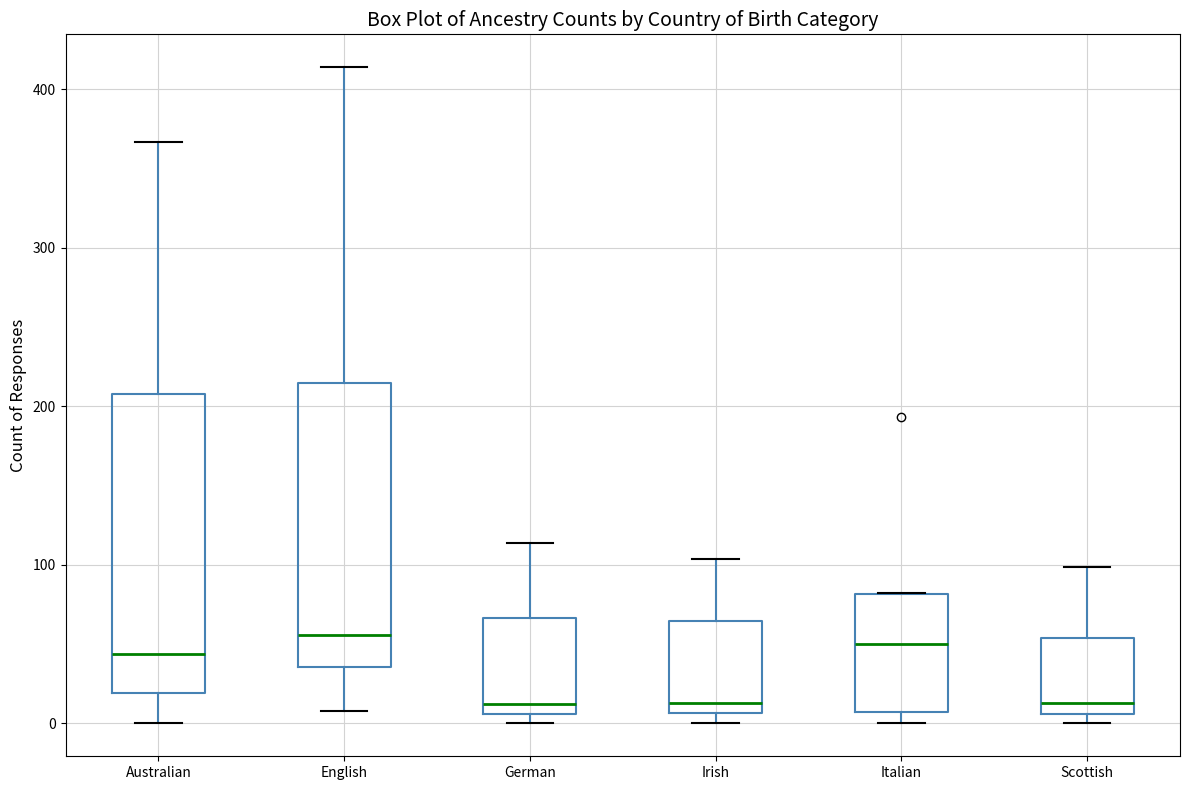

Reading left to right, read every box against the y-axis: the position of its median line, the range the box covers, and the ends of its whiskers. The values are not printed on the chart, so give them approximately, as read against the axis.

Australian: median 40, box 20 to 210, whiskers 0 to 370
English: median 60, box 40 to 210, whiskers 10 to 410
German: median 10 (just above the box's lower edge), box 10 to 70, whiskers 0 to 110
Irish: median 10 (just above the box's lower edge), box 10 to 60, whiskers 0 to 100
Italian: median 50, box 10 to 80, whiskers 0 to 80
Scottish: median 10 (just above the box's lower edge), box 10 to 50, whiskers 0 to 100